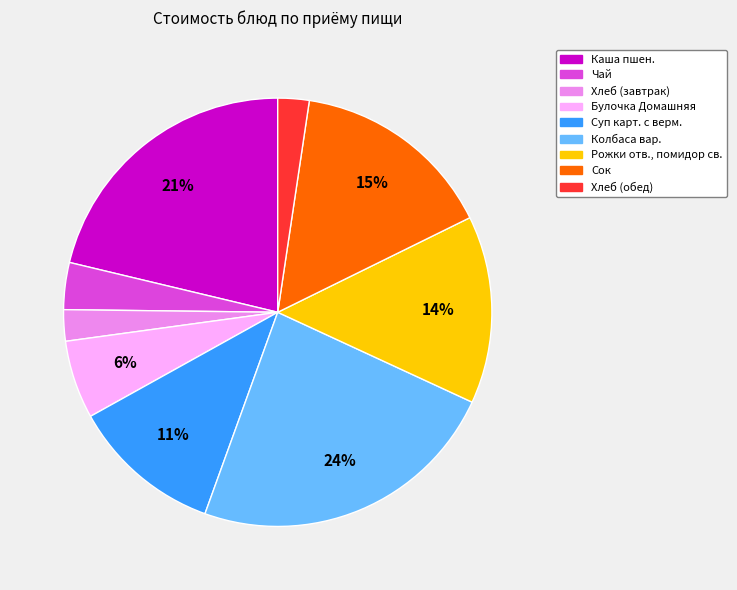

Is Каша пшен. the majority of the pie?

No